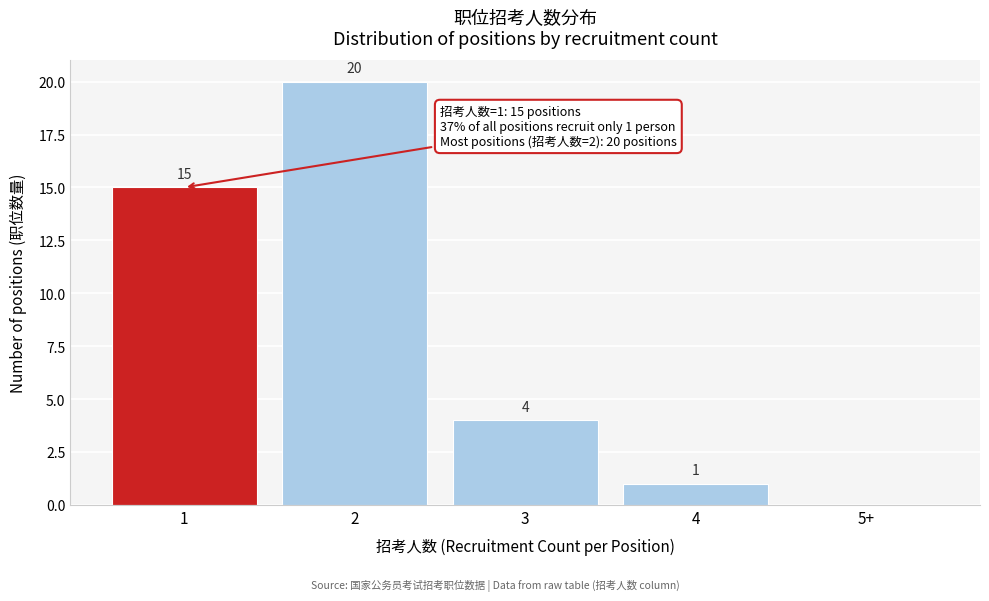

Reading left to right, extract all data points from this chart.

1=15	2=20	3=4	4=1	5+=0